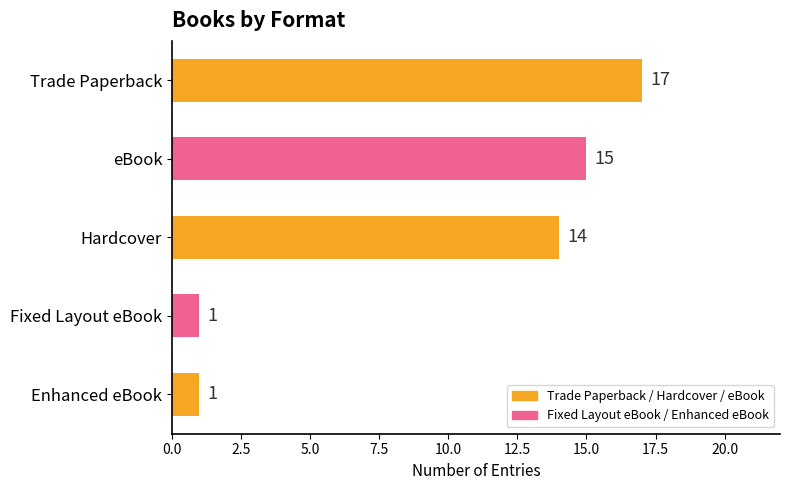

What is the difference between the second highest and minimum values?

14